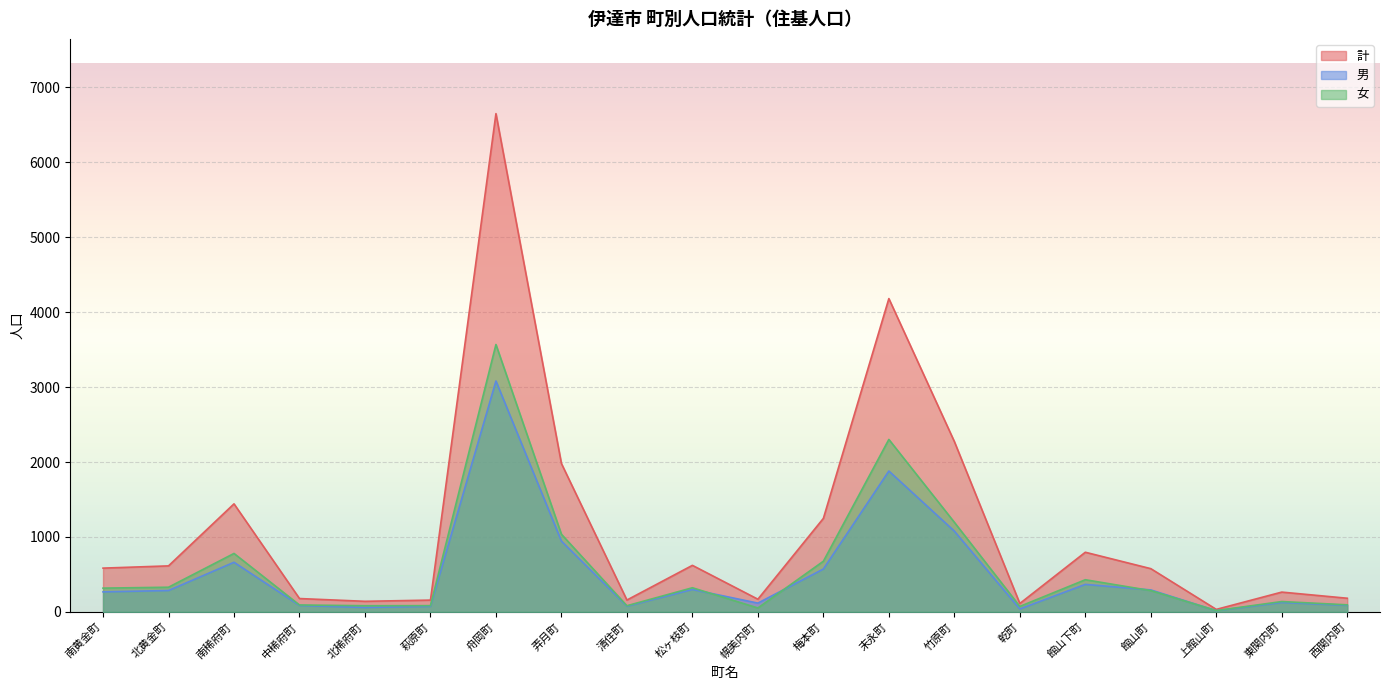

Is the value of 計 at 舟岡町 greater than the value of 男 at 幌美内町?

Yes